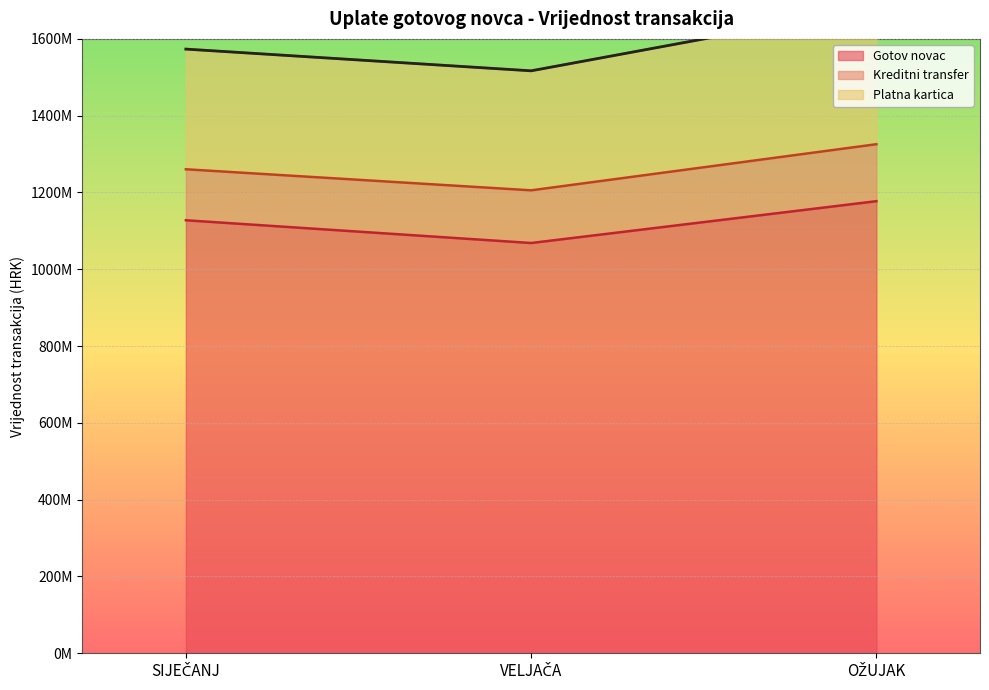

At how many categories does at least one series exceed 787012413?

3